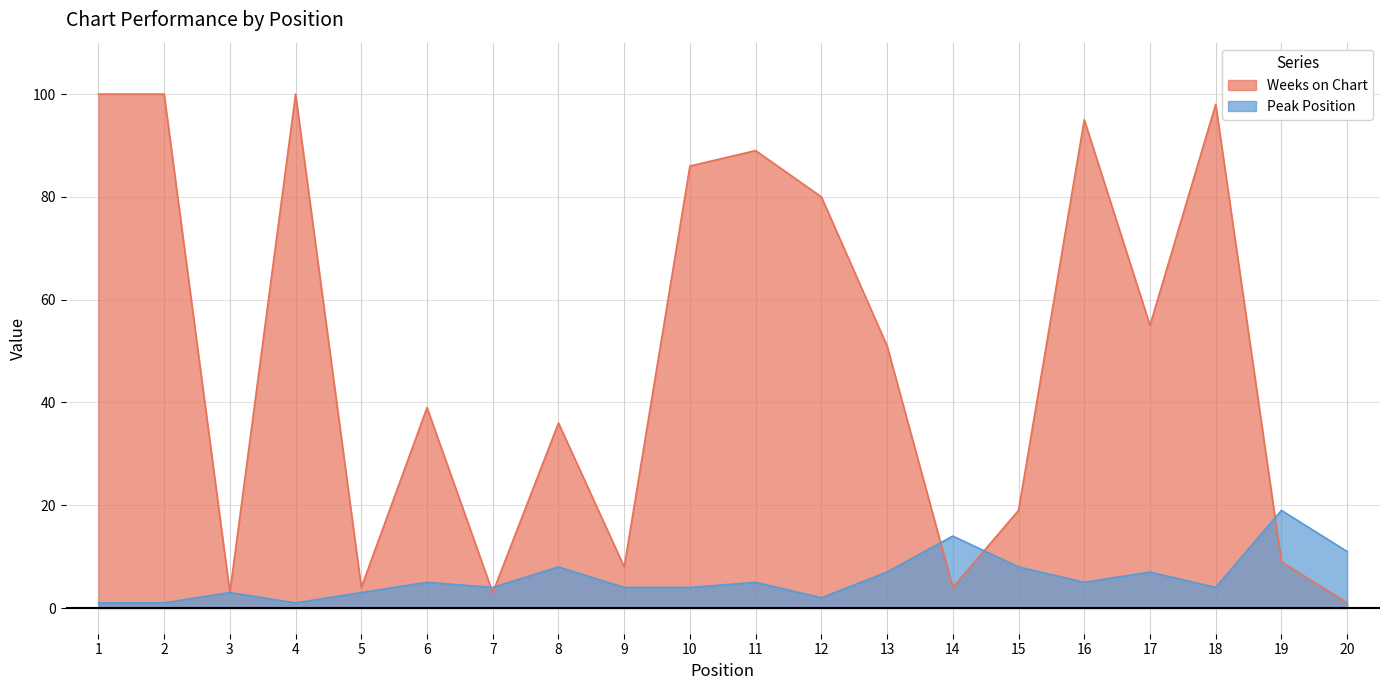

What is the highest value of the Weeks on Chart series?

100